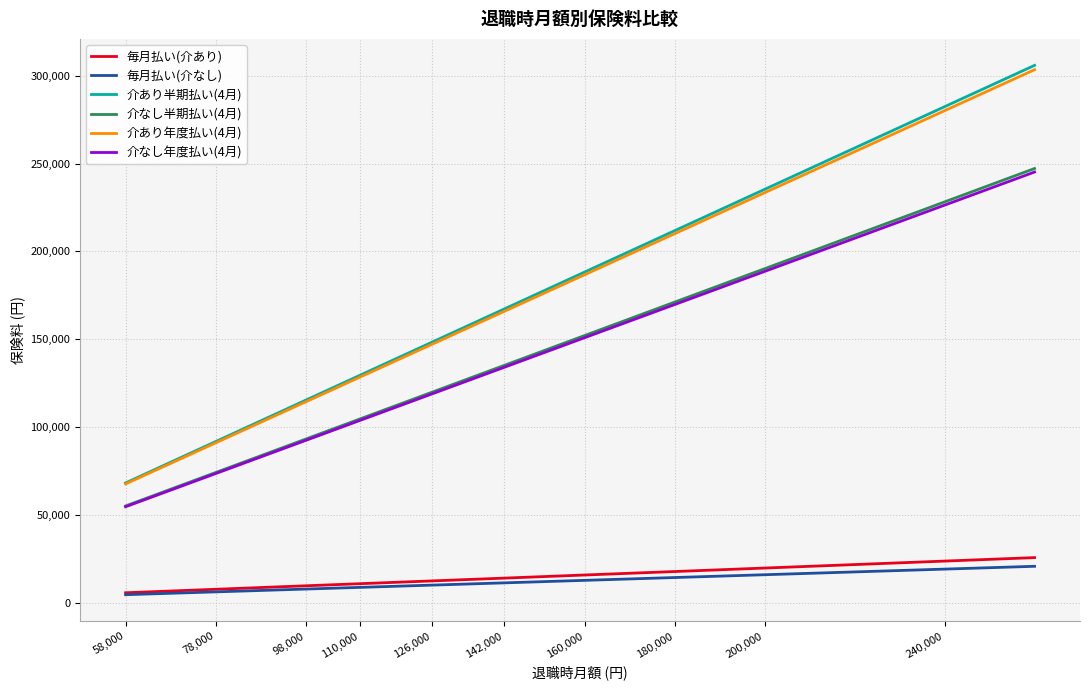

What is the average value of the 介あり年度払い(4月) series?

168852